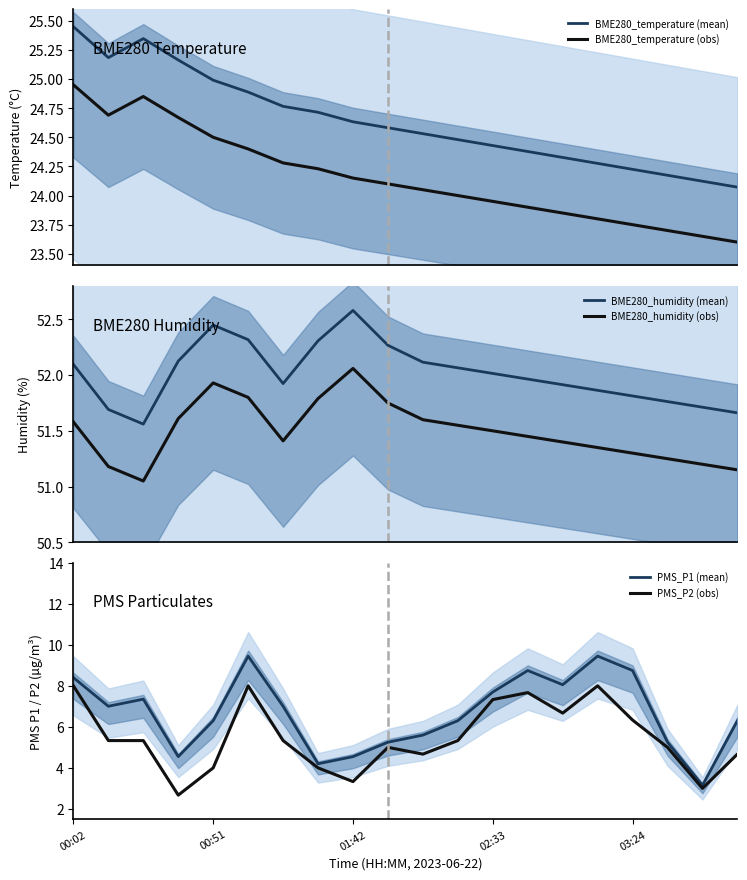

At how many categories does at least one series exceed 12?

20